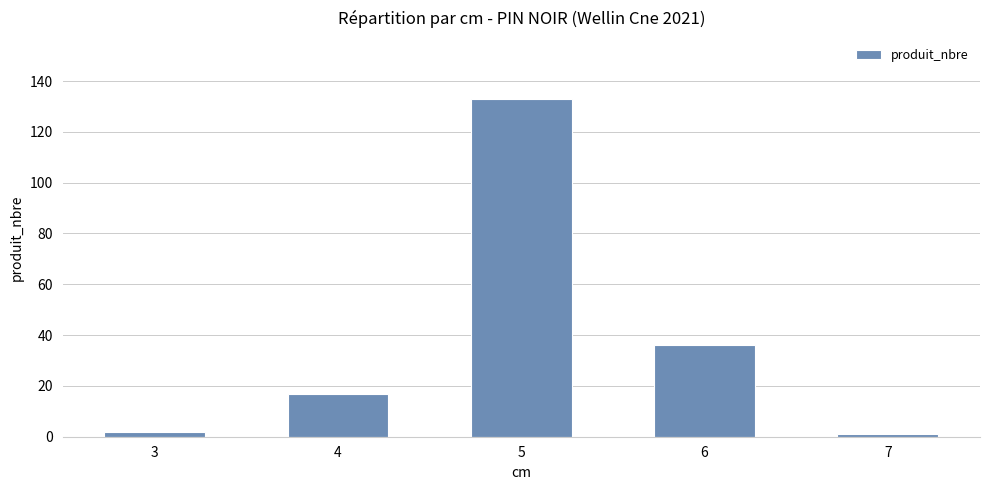

What is the value of the 5th bar from the left?

1